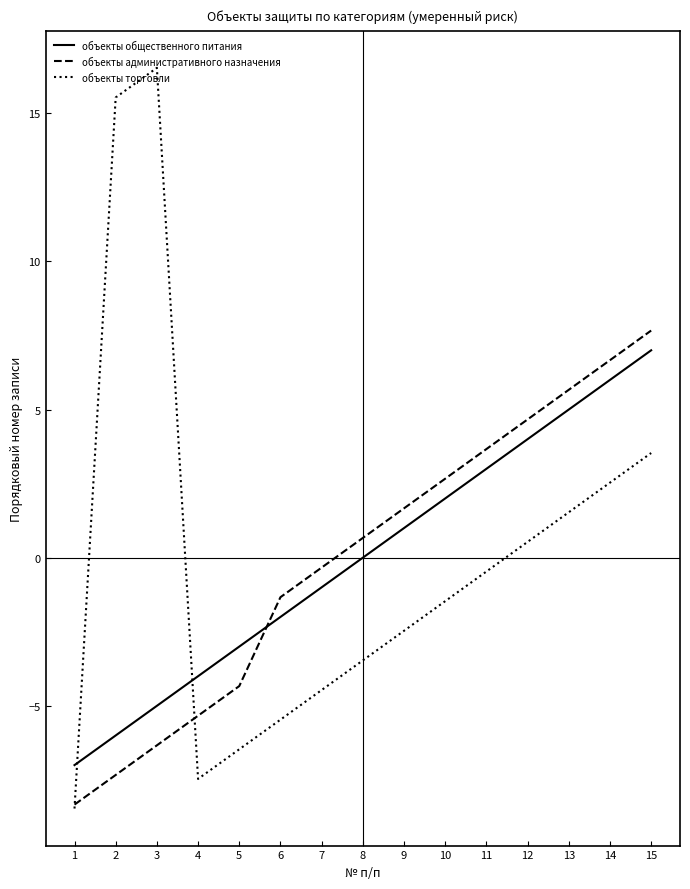

Where do объекты торговли and объекты общественного питания first cross each other?

1 and 2